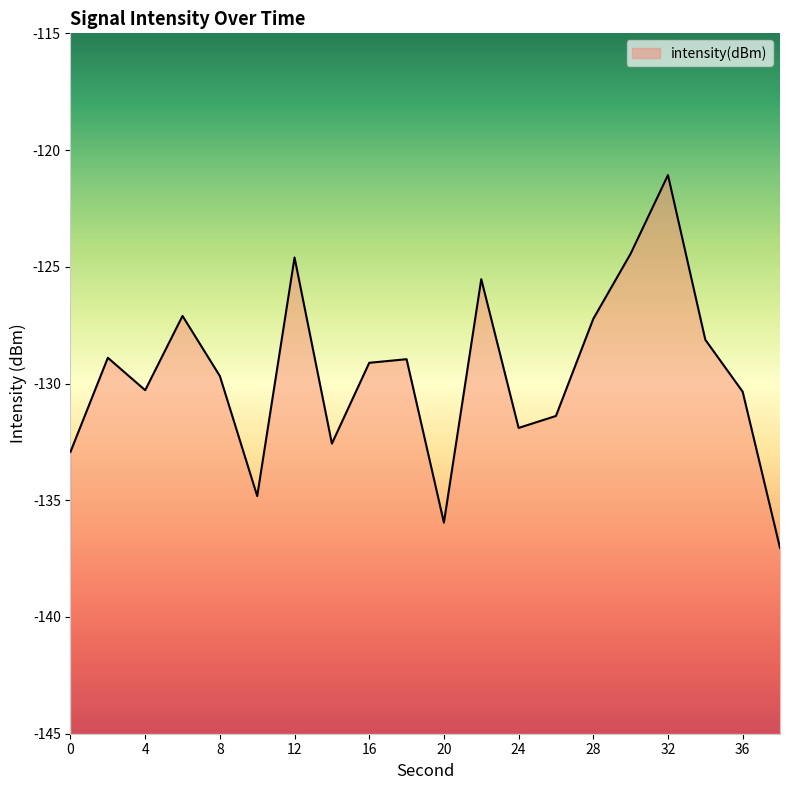

What is the value of the 14th point from the left?

-131.4